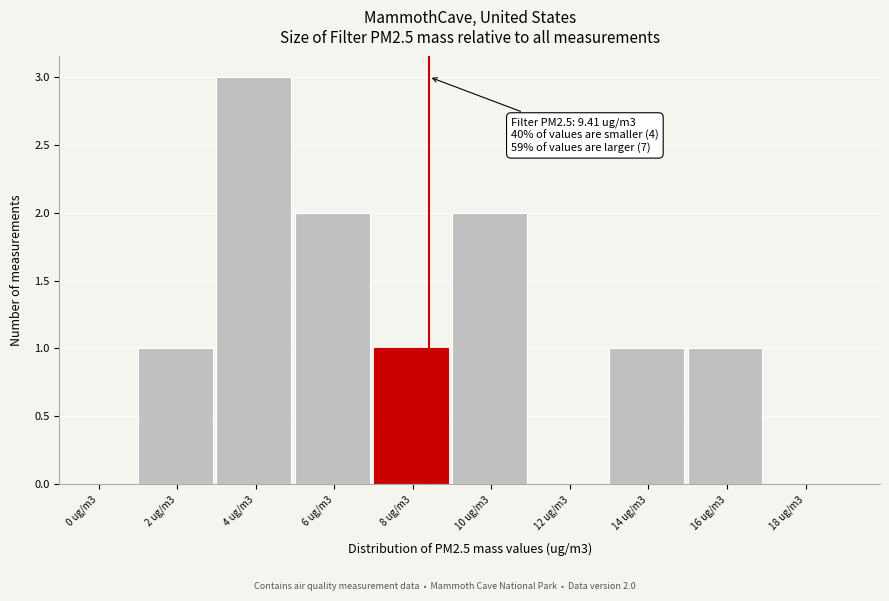

Reading left to right, what are all the values shown in this chart?

0 ug/m3=0	2 ug/m3=1	4 ug/m3=3	6 ug/m3=2	8 ug/m3=1	10 ug/m3=2	12 ug/m3=0	14 ug/m3=1	16 ug/m3=1	18 ug/m3=0